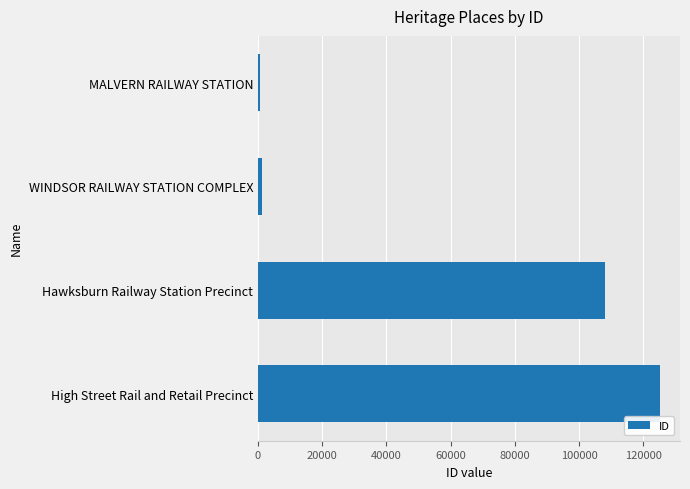

Reading top to bottom, extract all data points from this chart.

682	1235	108116	125188